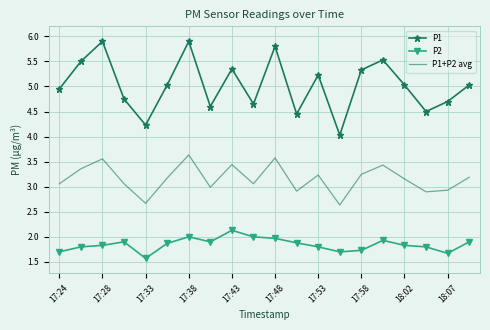

Which series has the widest spread of values?

P1